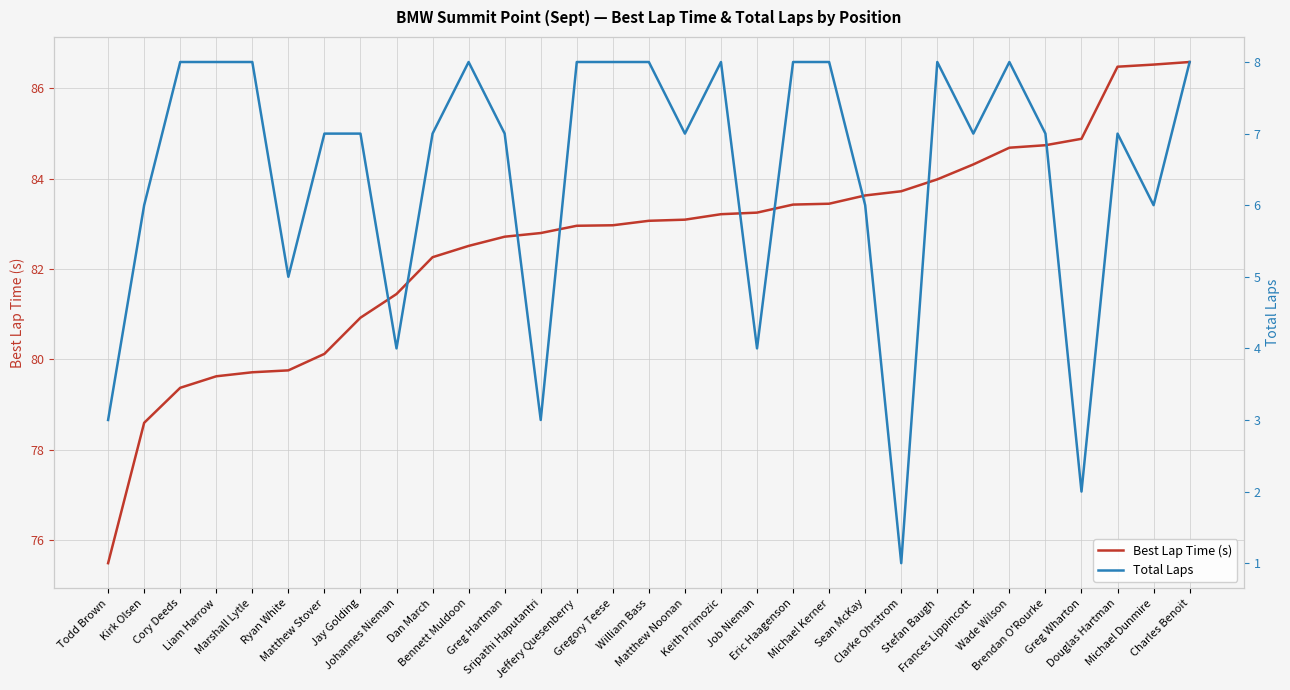

What is the value of the Best Lap Time (s) point at the 1st from the left?

75.5